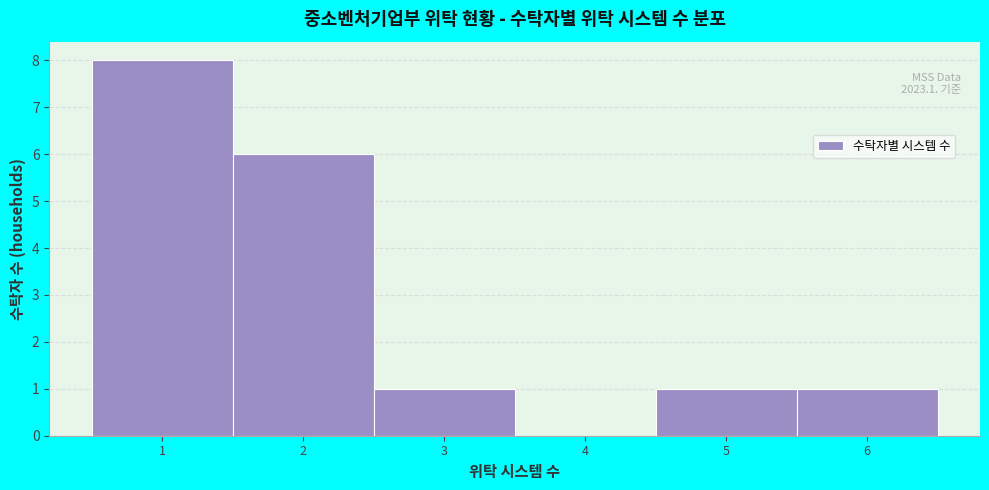

Which range on the x-axis has the tallest bar?

0.5 to 1.5